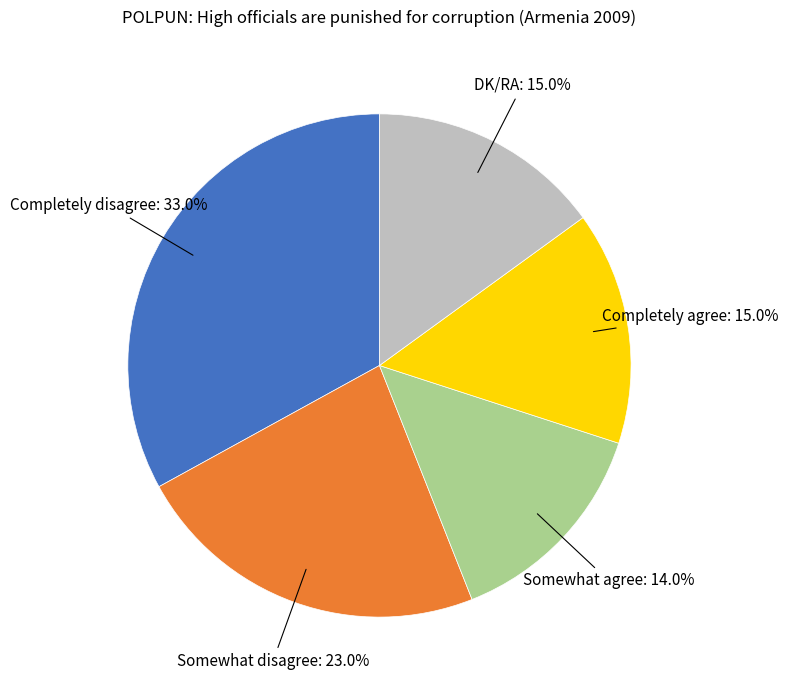

Does any single category account for the majority?

No